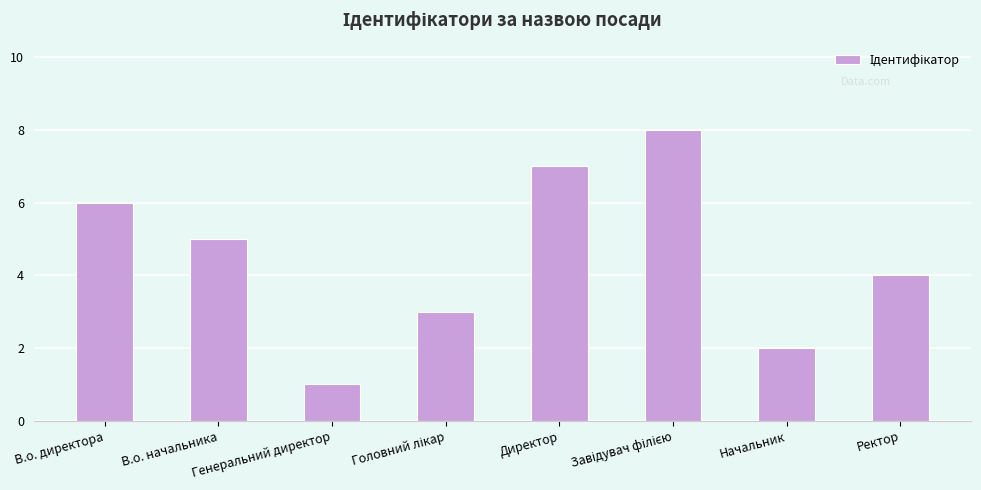

Which has a higher value, Ректор or Директор?

Директор